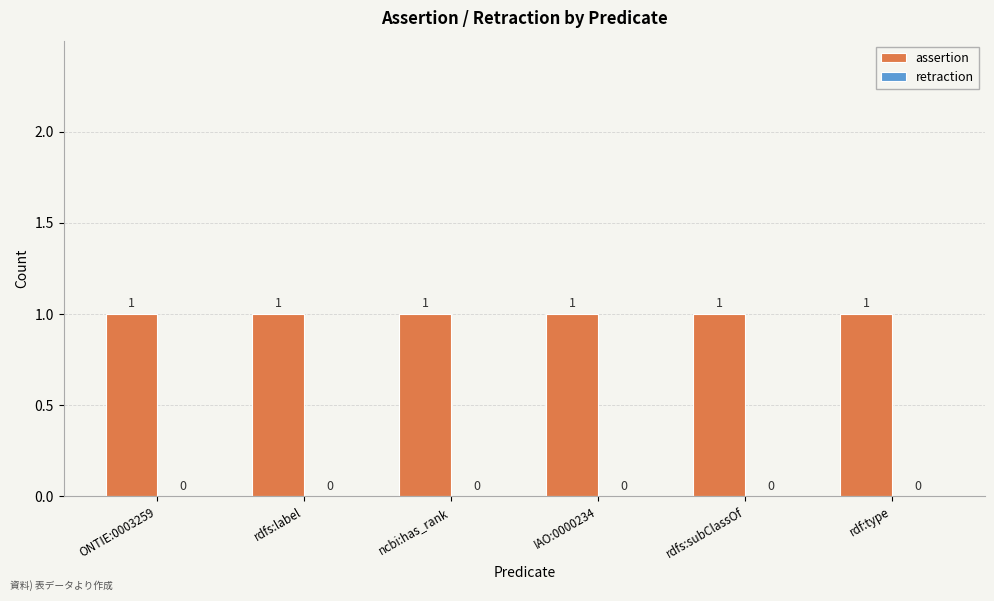

List the series in order of their peak value, lowest first.

retraction, assertion